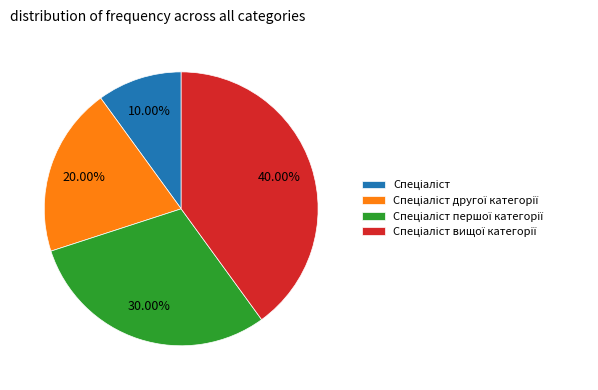

Is there a majority slice in this chart?

No